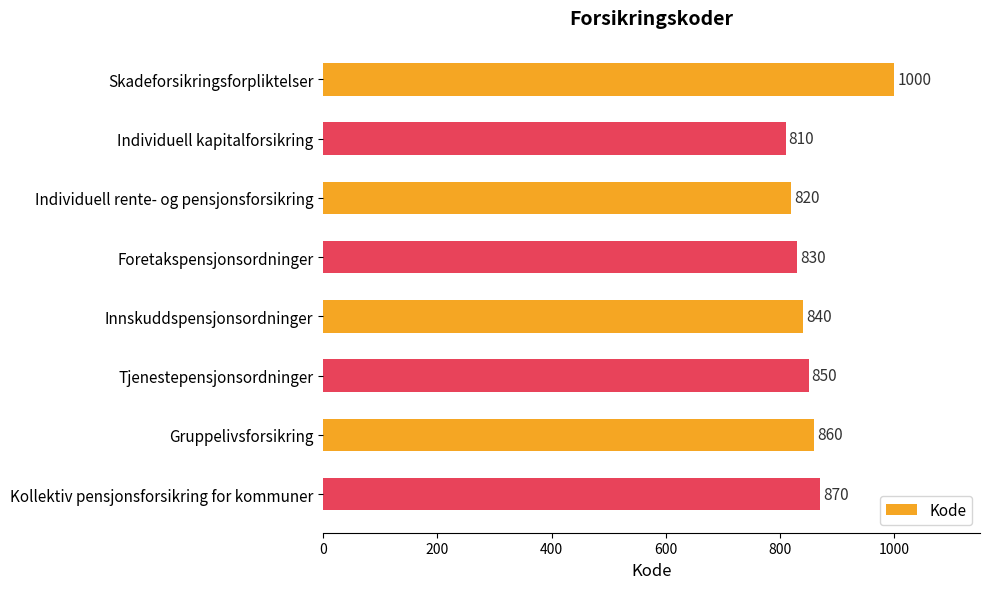

List the labels in order of value, smallest first.

Individuell kapitalforsikring, Individuell rente- og pensjonsforsikring, Foretakspensjonsordninger, Innskuddspensjonsordninger, Tjenestepensjonsordninger, Gruppelivsforsikring, Kollektiv pensjonsforsikring for kommuner, Skadeforsikringsforpliktelser